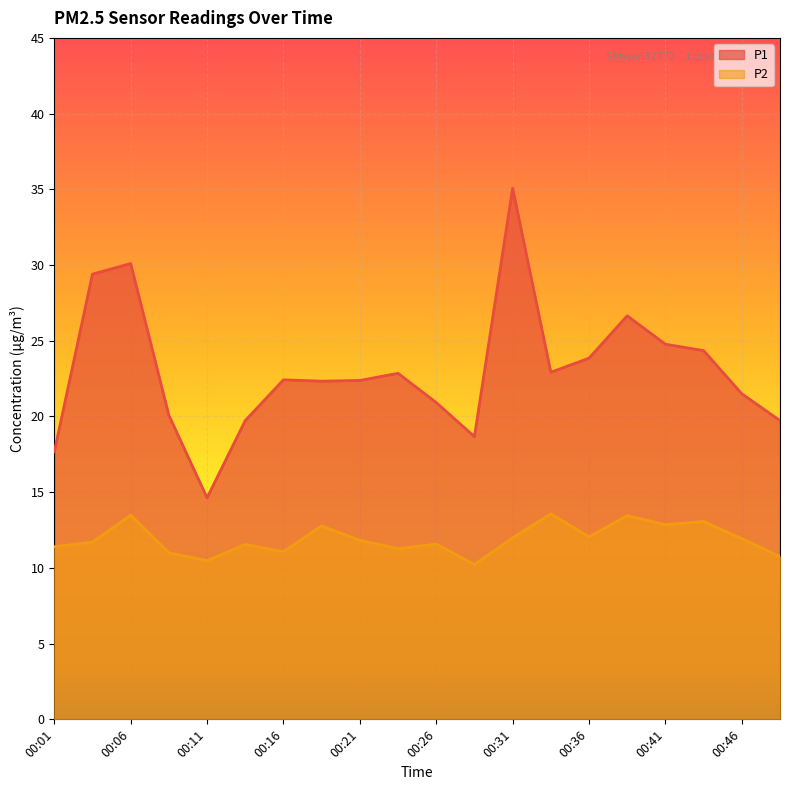

True or false: P2 and P1 cross at least once.

False